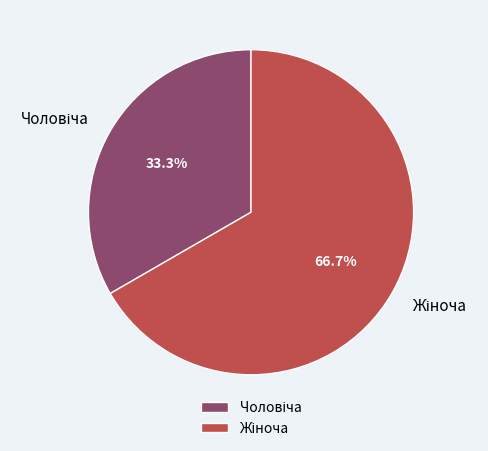

Is there a majority slice in this chart?

Yes